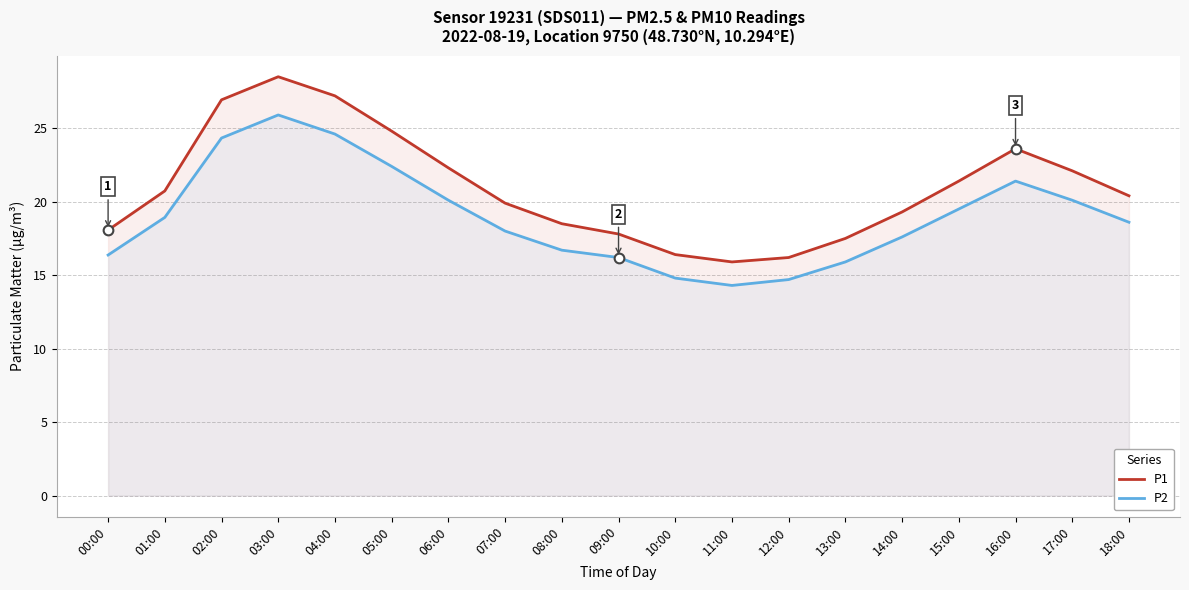

True or false: P1 and P2 cross at least once.

False